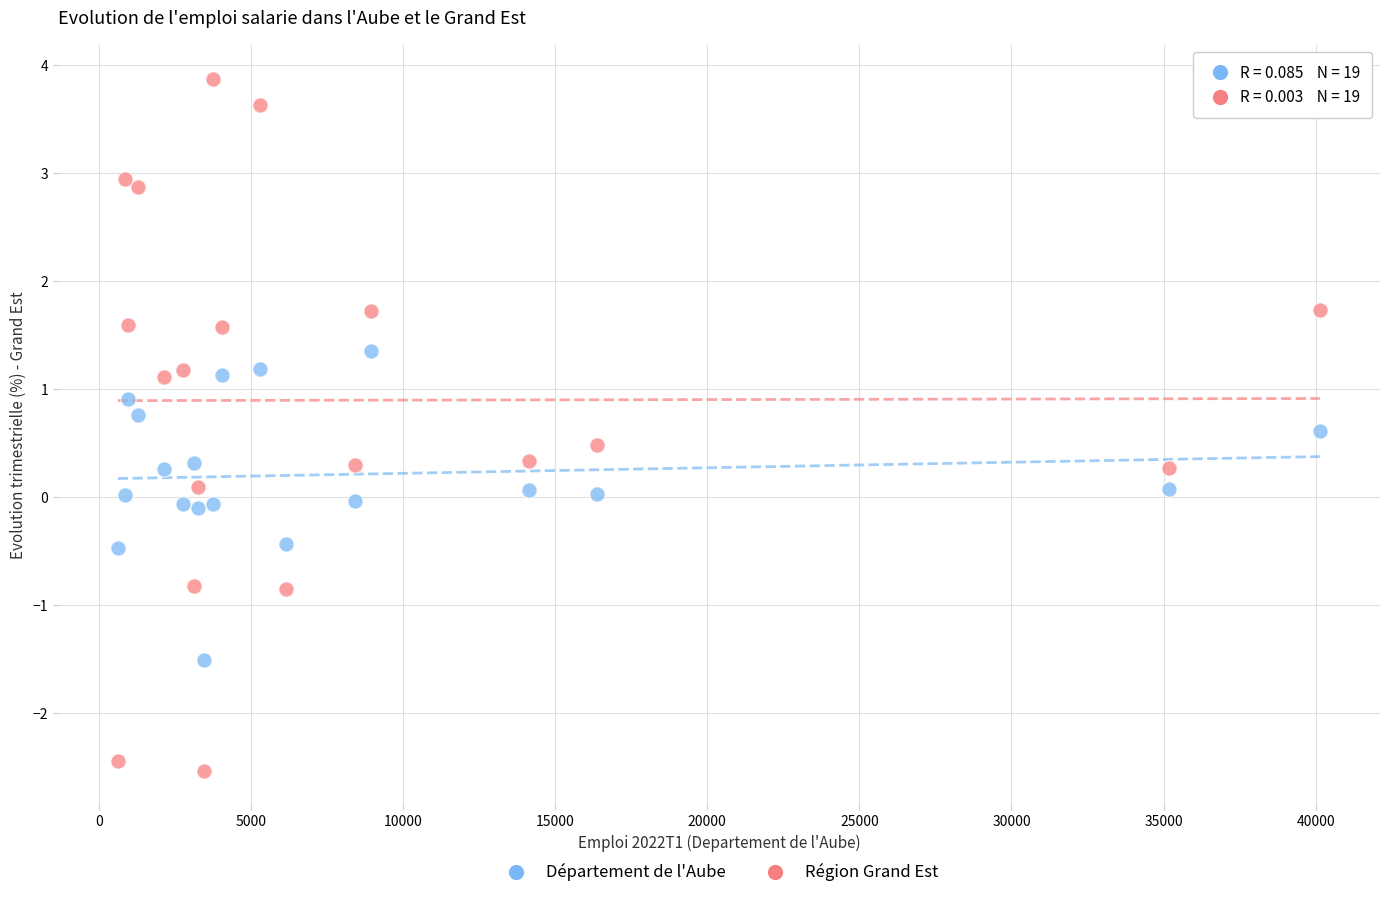

Across all data points, what is the range of X values (max minus min)?

39515.2